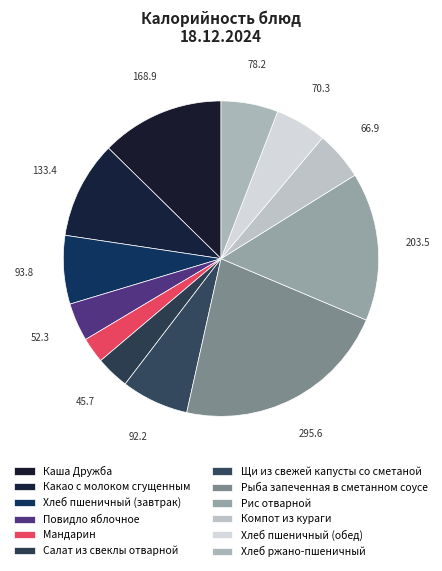

Count the number of slices in the pie.

12